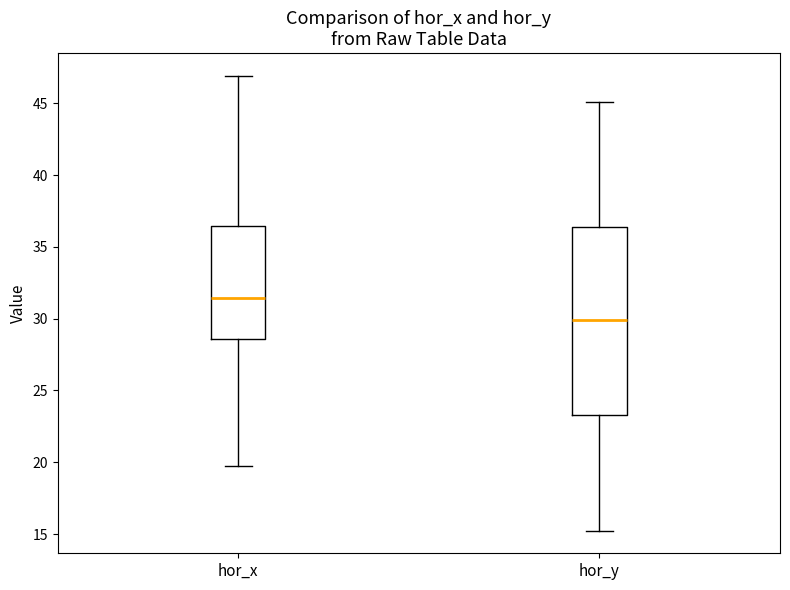

Which box is the tallest, from its lower edge to its upper edge?

hor_y